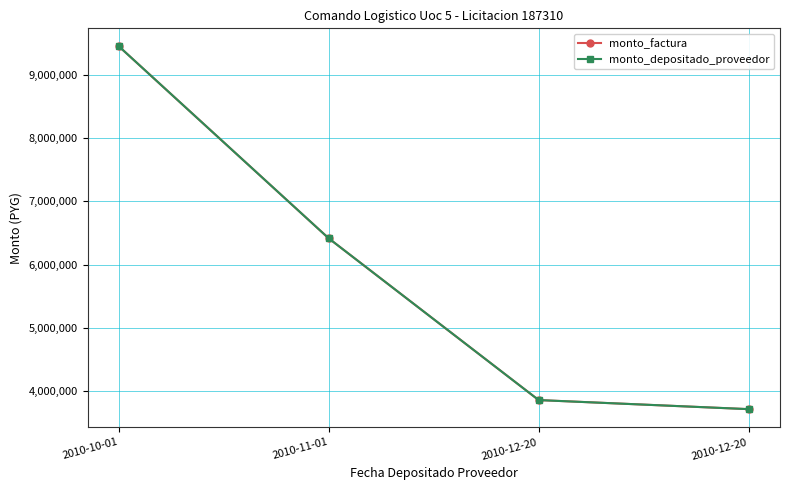

Is this an area chart (filled region under the line)?

No